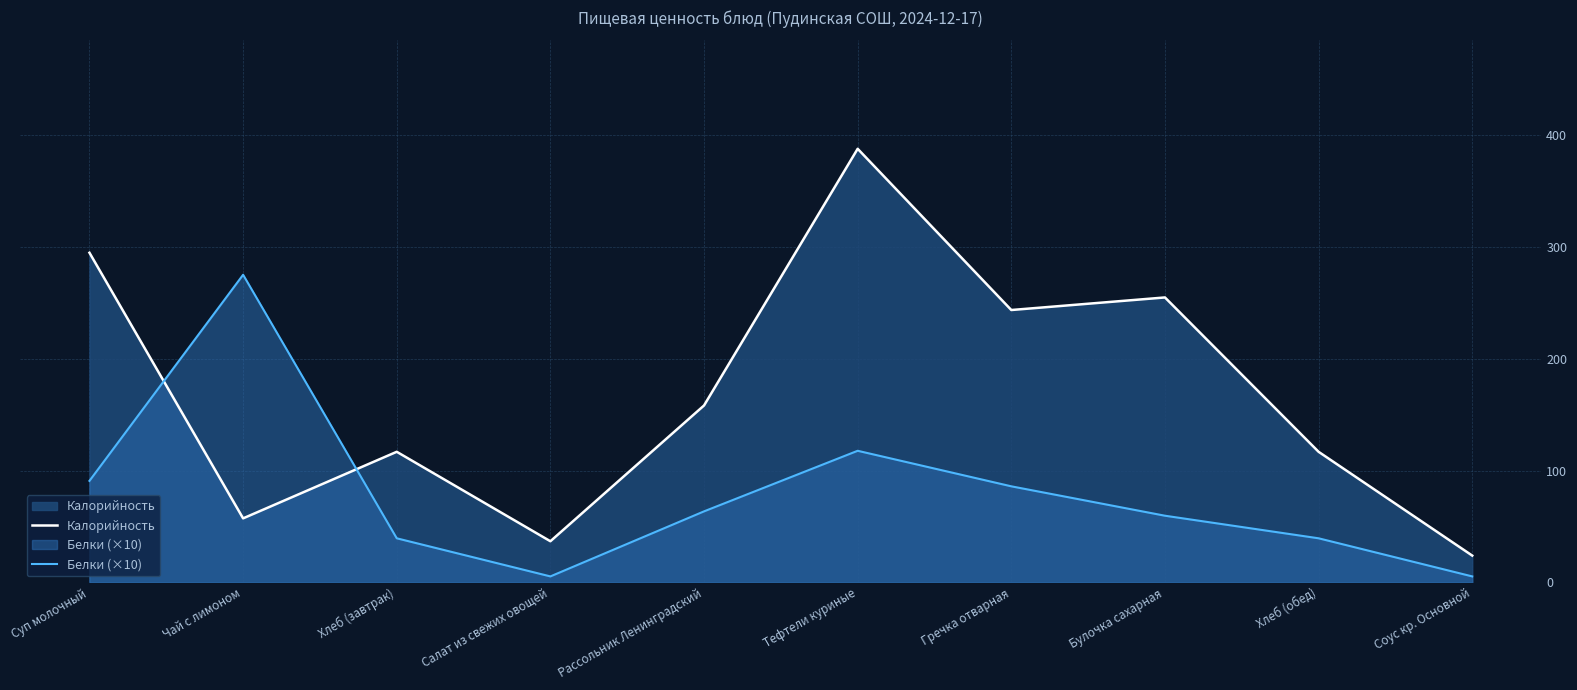

What is the spread (max minus min) of values at Чай с лимоном?

218.0